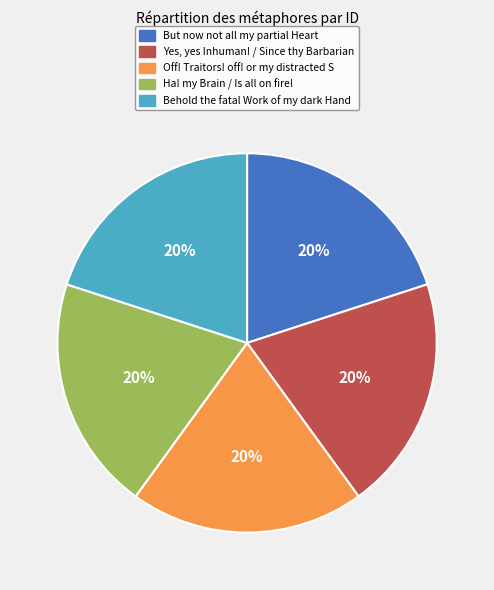

Is it true that But now not all my partial Heart is 28% of the pie?

False